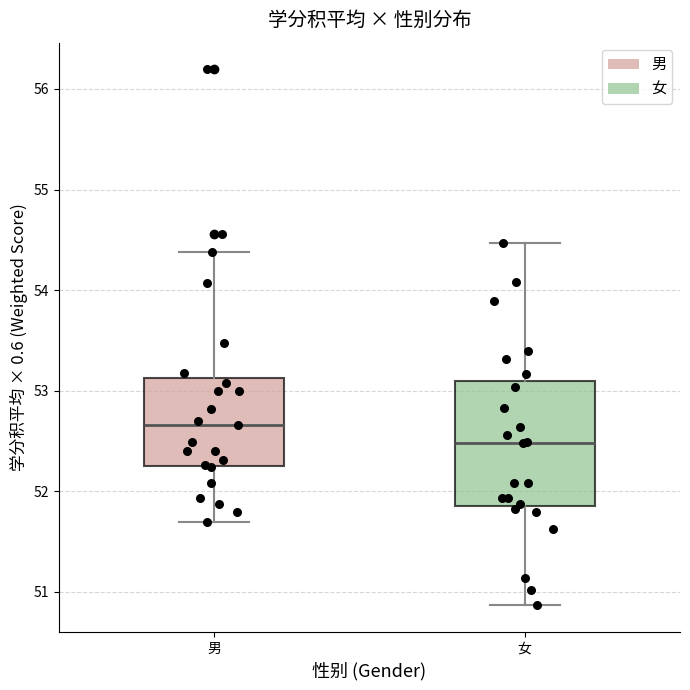

Reading left to right, transcribe this box plot: for each box, give where its median line is, the range the box spans, and where its two whiskers end, as read against the y-axis. The values are not printed on the chart, so give them approximately, as read against the axis.

男: median 52.7, box 52.3 to 53.1, whiskers 51.7 to 54.4
女: median 52.5, box 51.8 to 53.1, whiskers 50.9 to 54.5